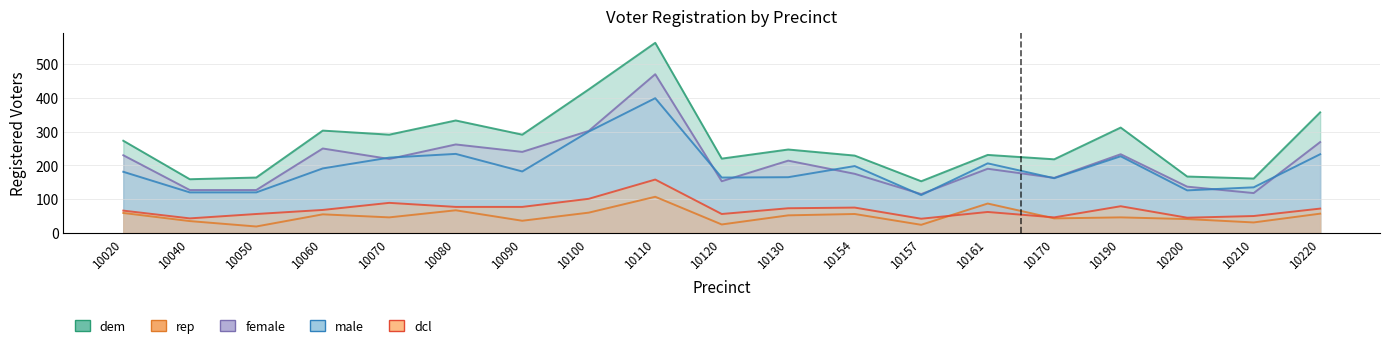

What is the total value across all series at 10130?

751